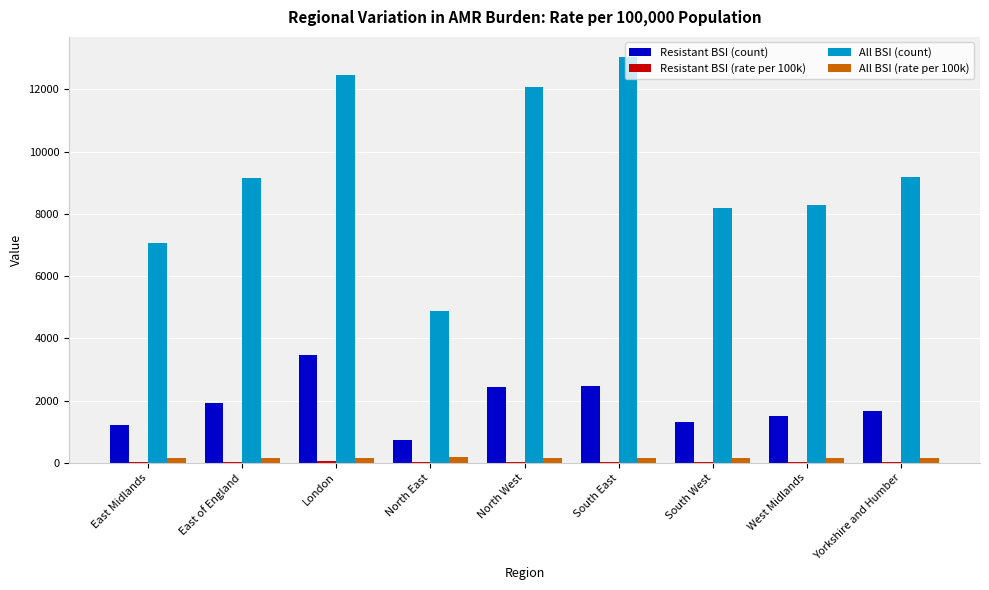

How many data points in All BSI (rate per 100k) are above 144?

5